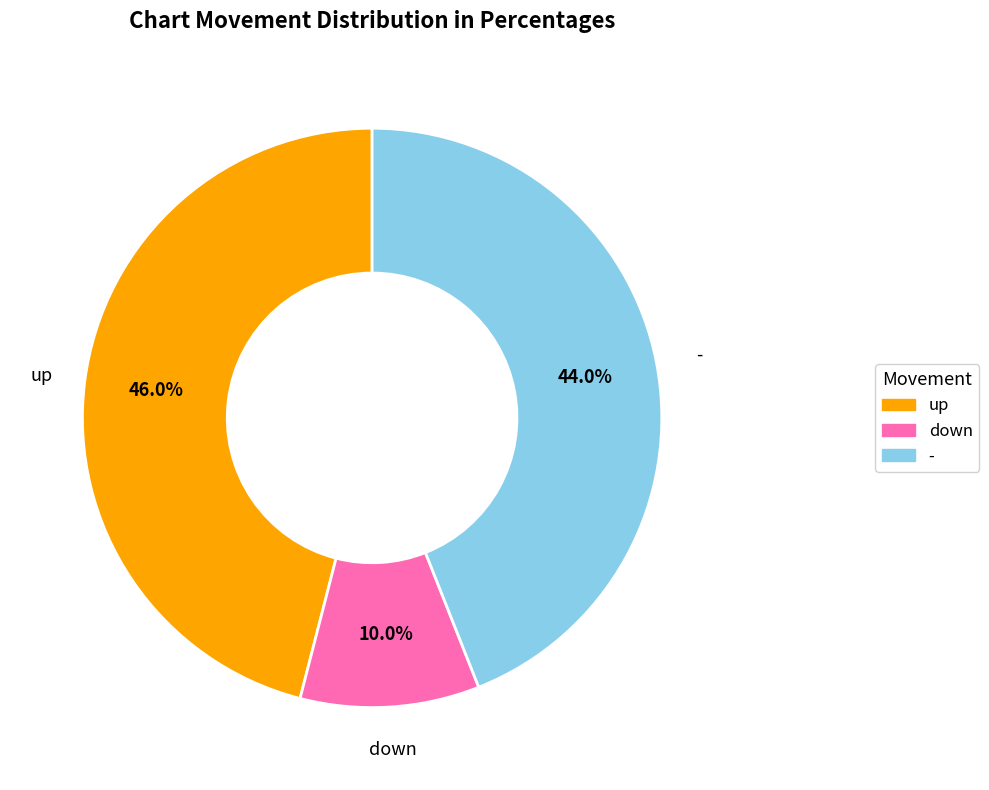

To the nearest percent, what is the difference between the largest and smallest slice percentages?

36%